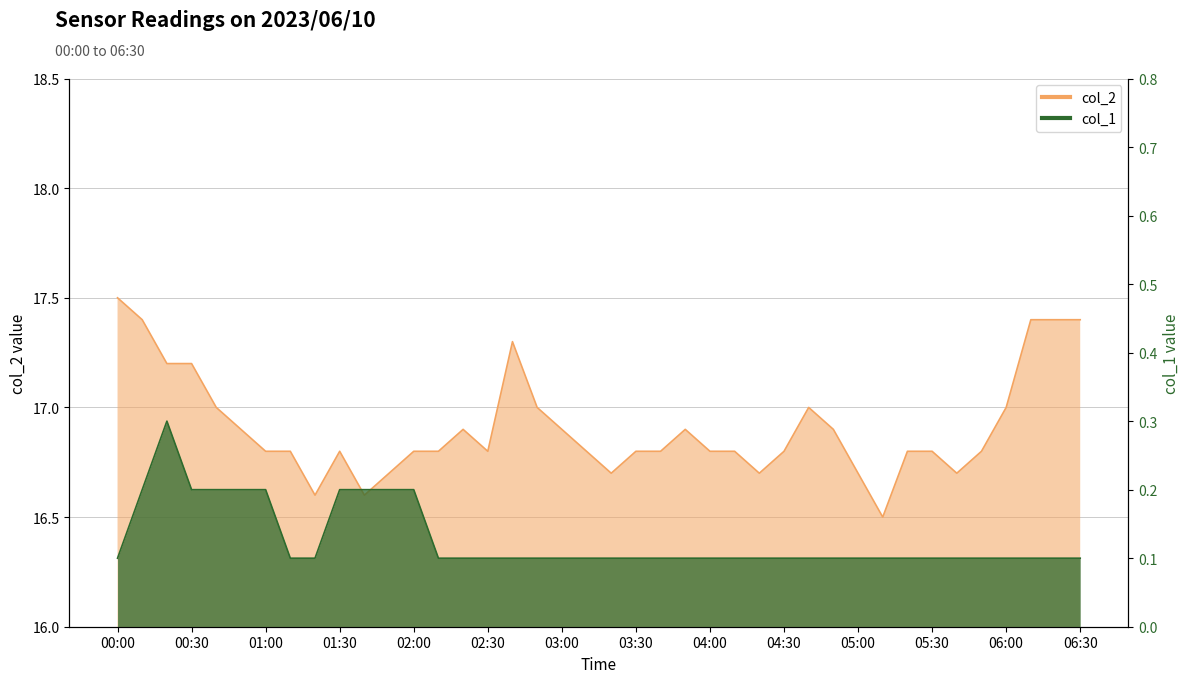

The value of col_2 at 01:30 is 4.9. True or false?

False